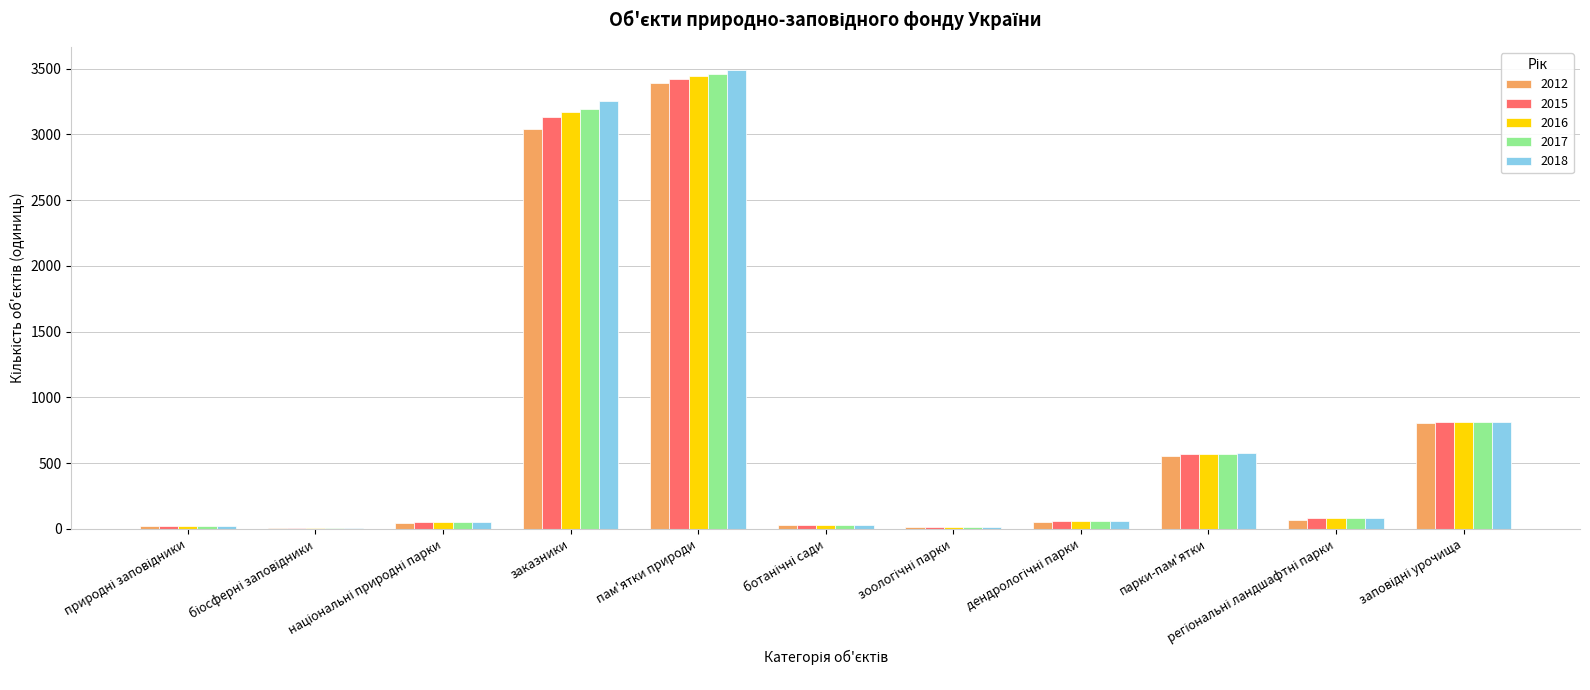

What is the maximum value for 2018?

3492